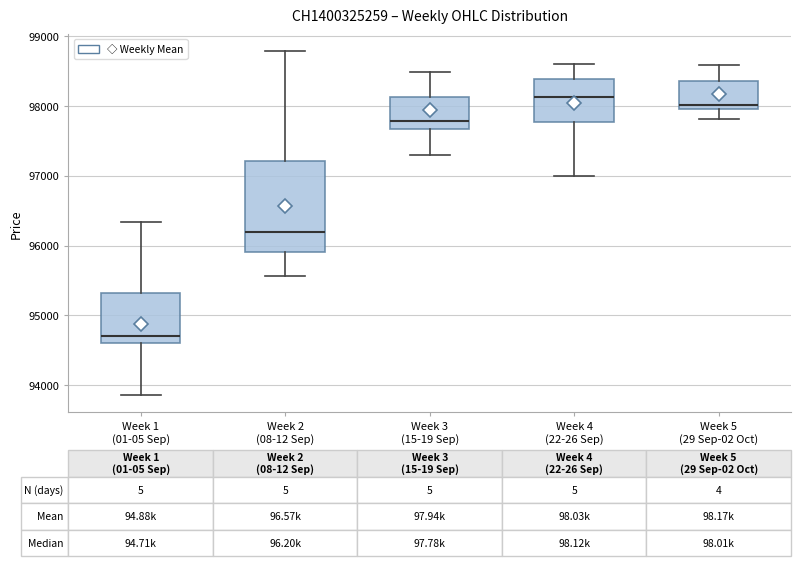

Comparing the boxes themselves (not the whiskers), which one is the tallest?

Week 2 (08-12 Sep)